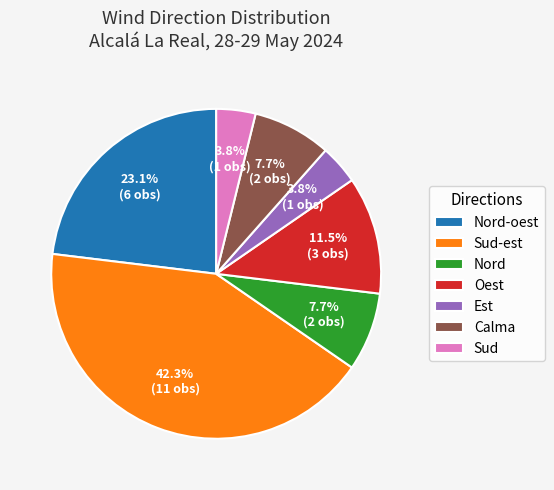

Count the number of slices in the pie.

7